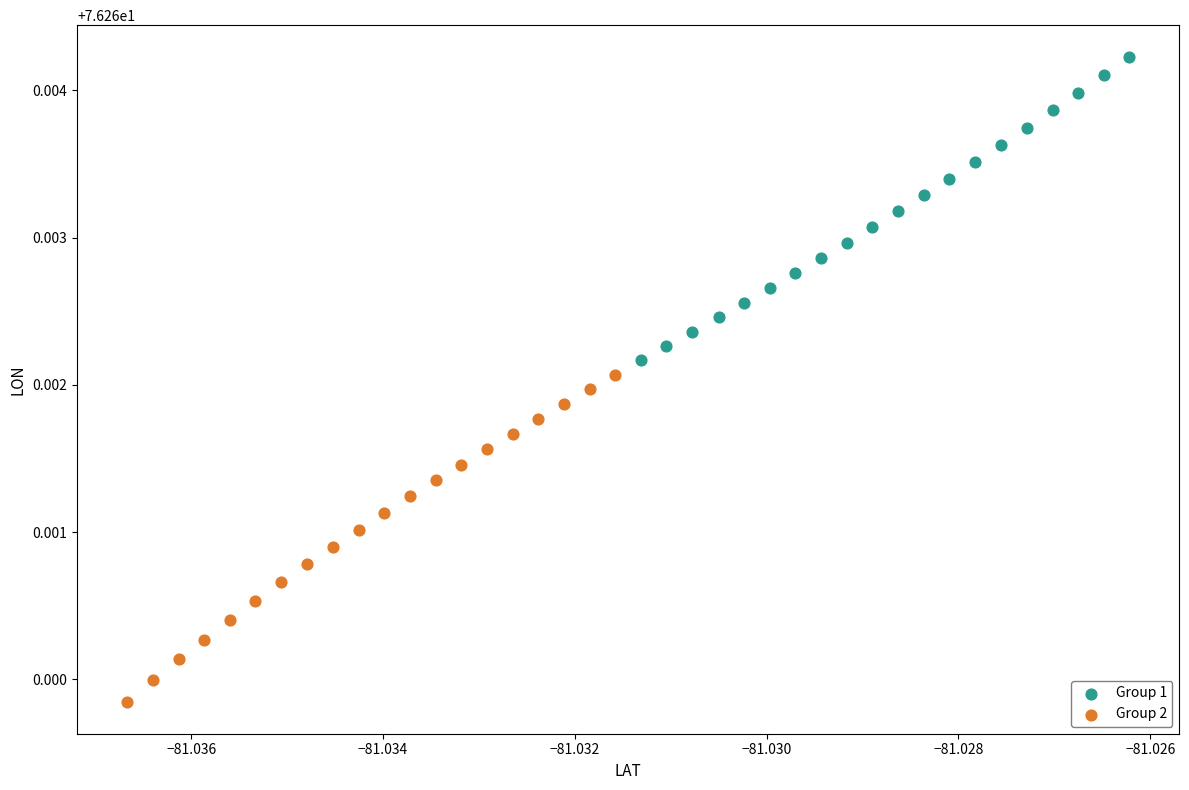

Which series contains the lowest Y value?

Group 2